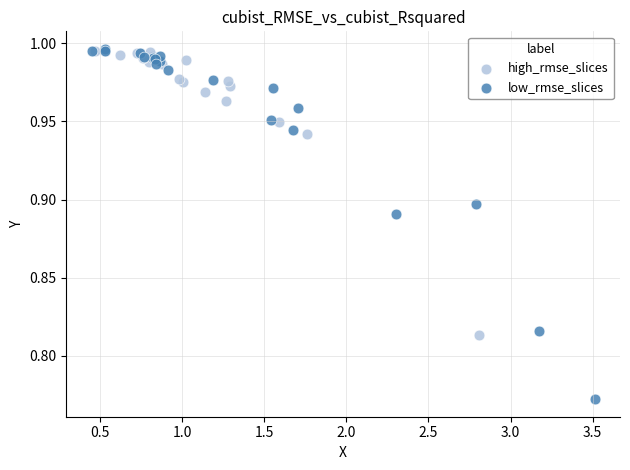

Which series has the largest Y range (max minus min)?

low_rmse_slices